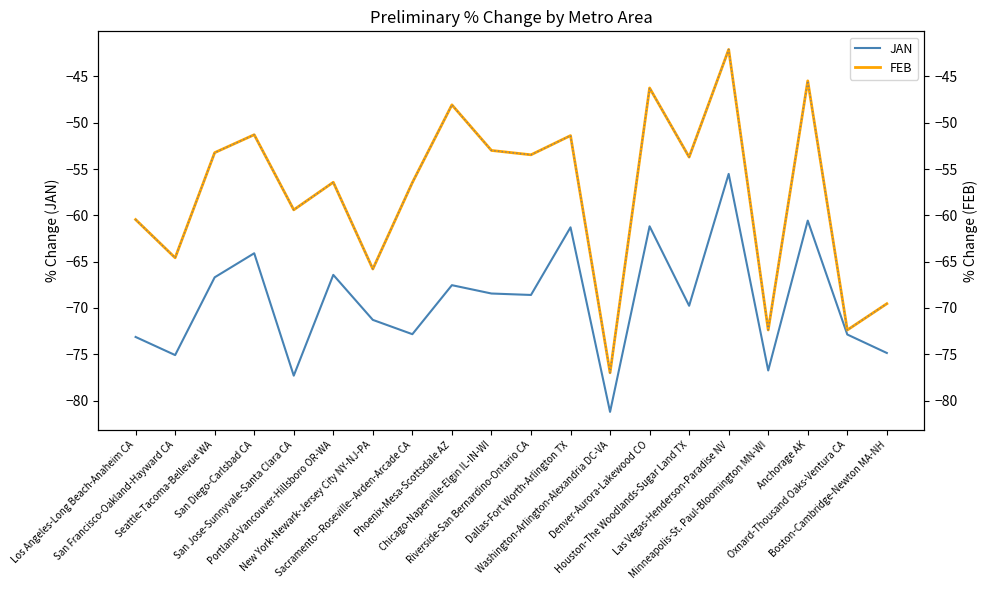

How many data points in FEB (right axis) are less than -53?

13